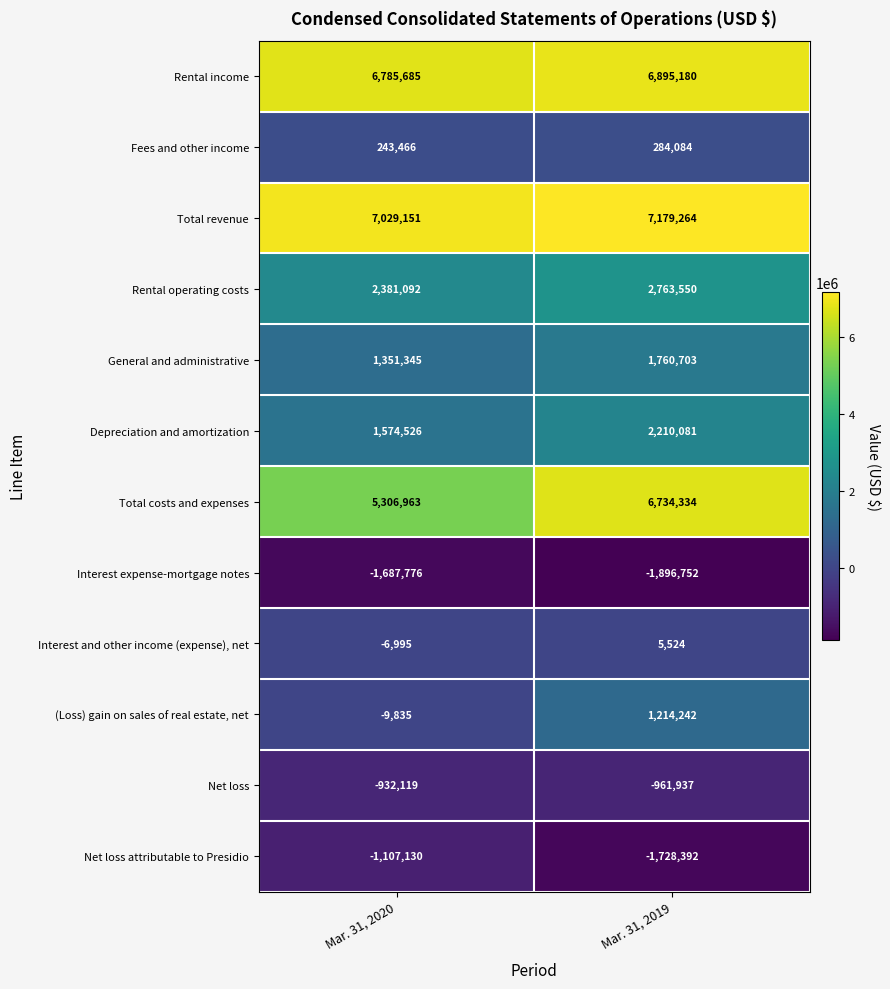

Count the number of categories in the chart.

2